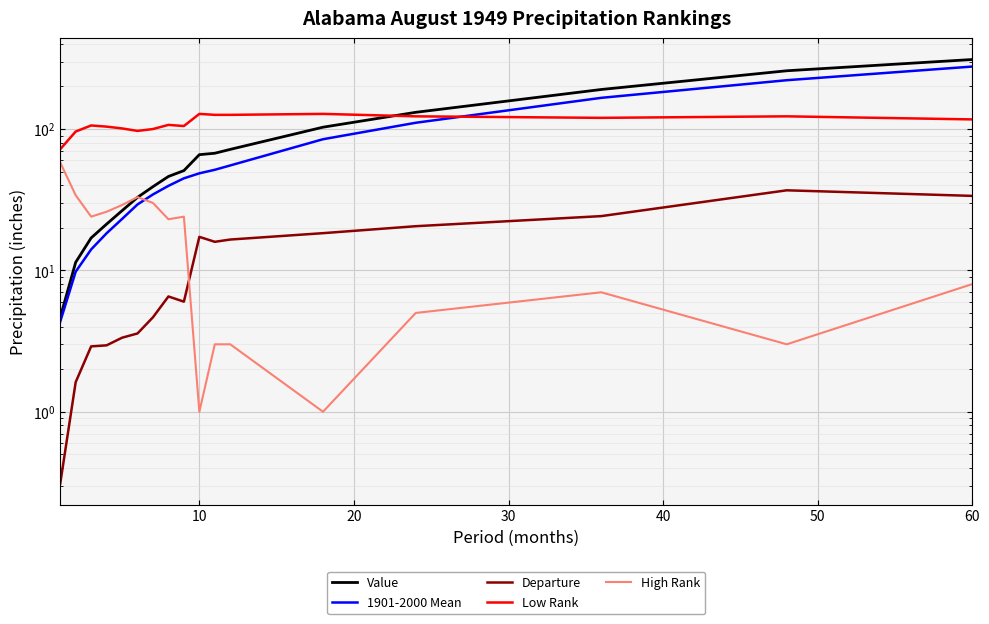

Is this an area chart (filled region under the line)?

No